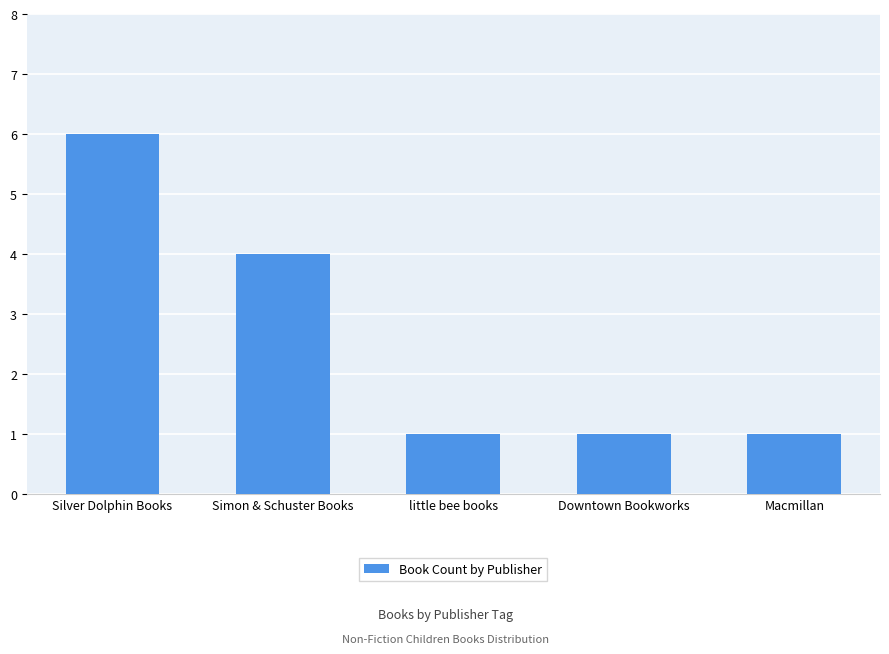

How many bars are there in total?

5